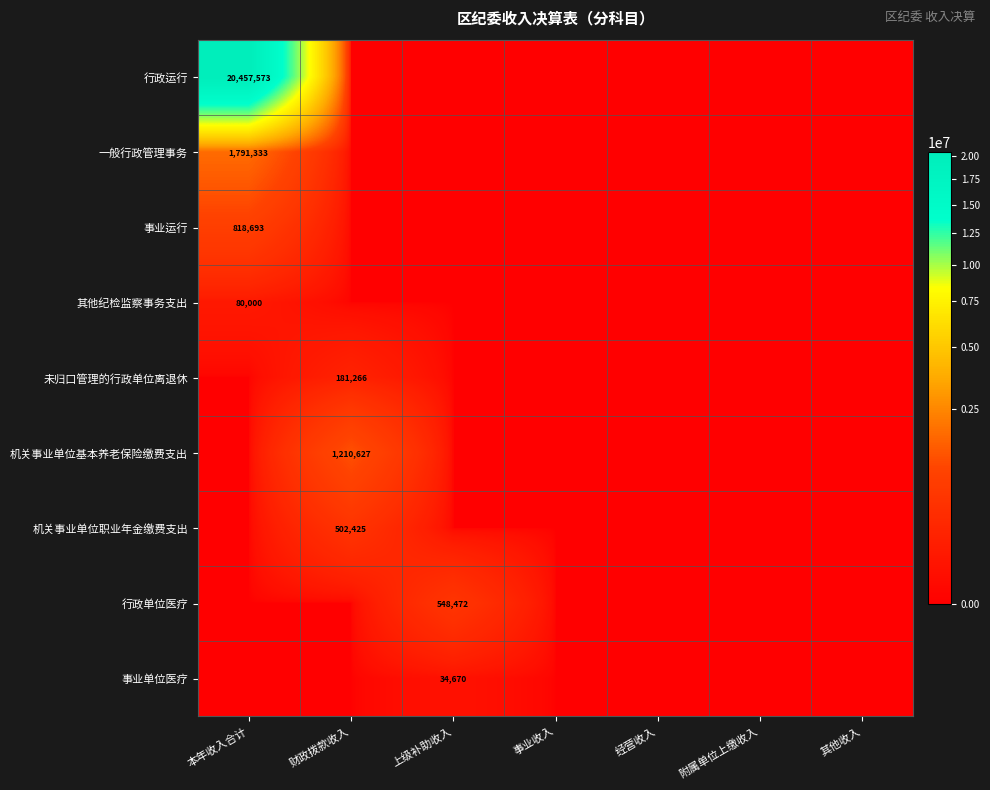

Is it true that 机关事业单位基本养老保险缴费支出 equals 1972293 at 财政拨款收入?

False